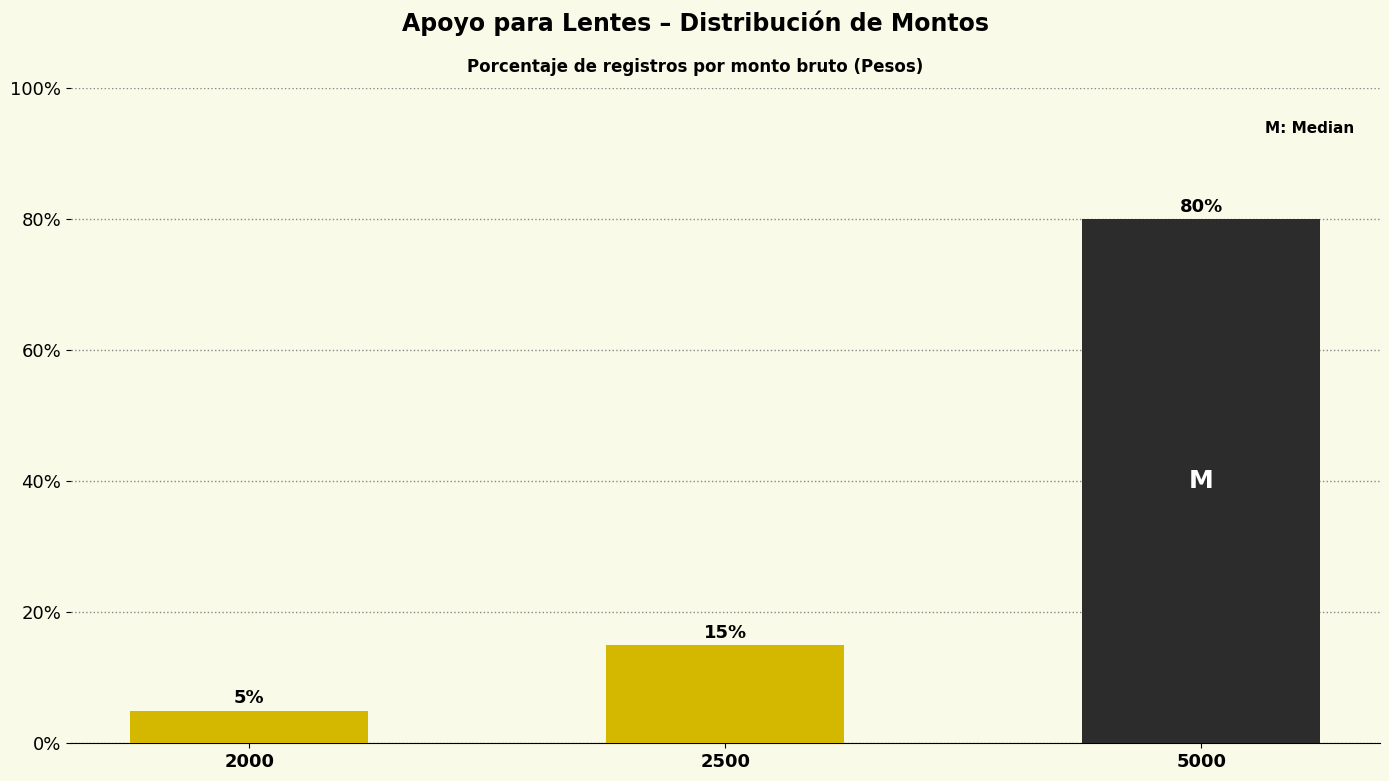

Reading right to left, what are all the values shown in this chart?

80	15	5